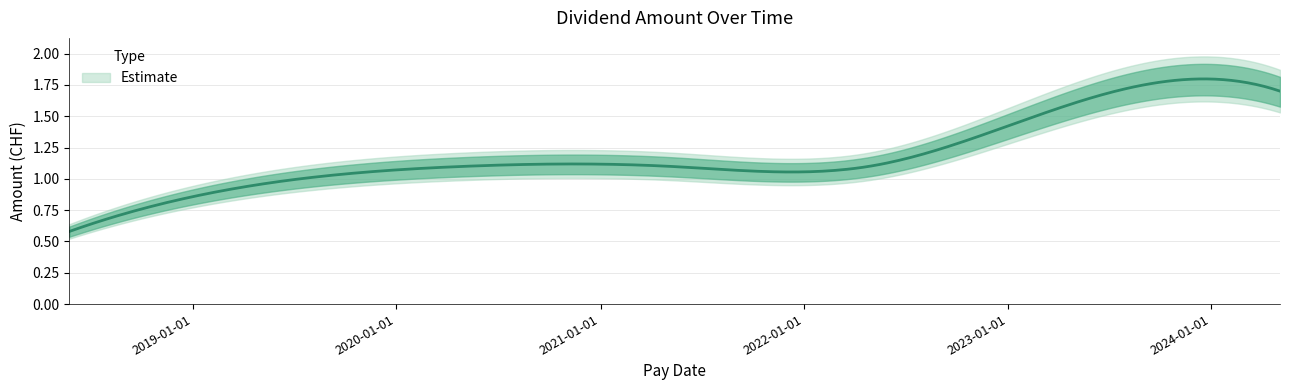

Is it true that the value at 2020-05-04 is 1.1?

True